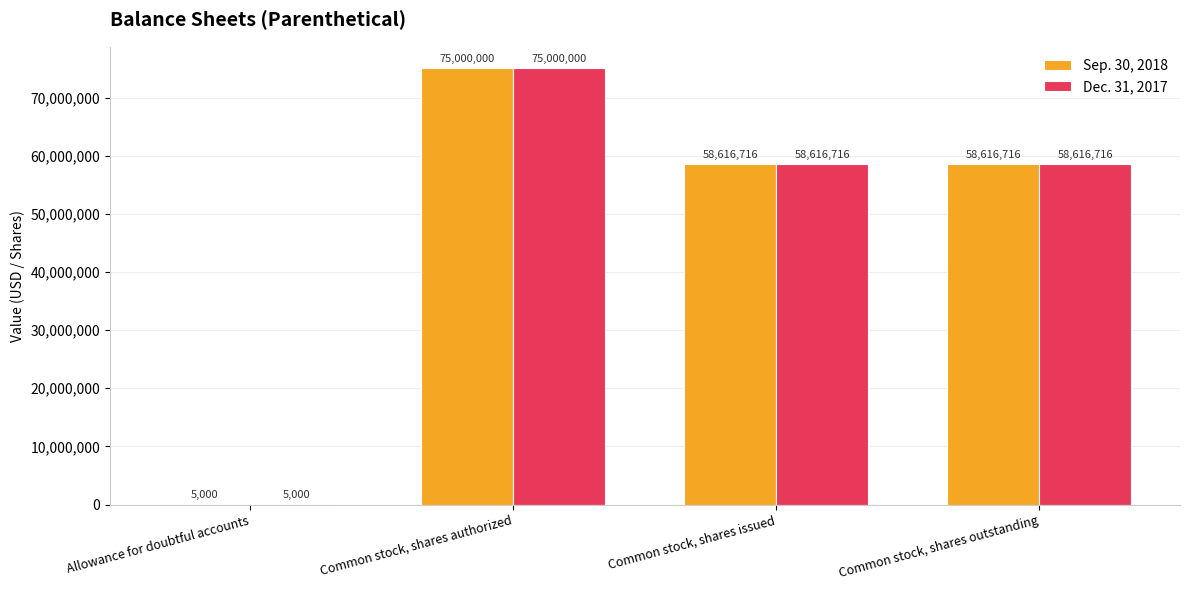

How many series are shown in this chart?

2